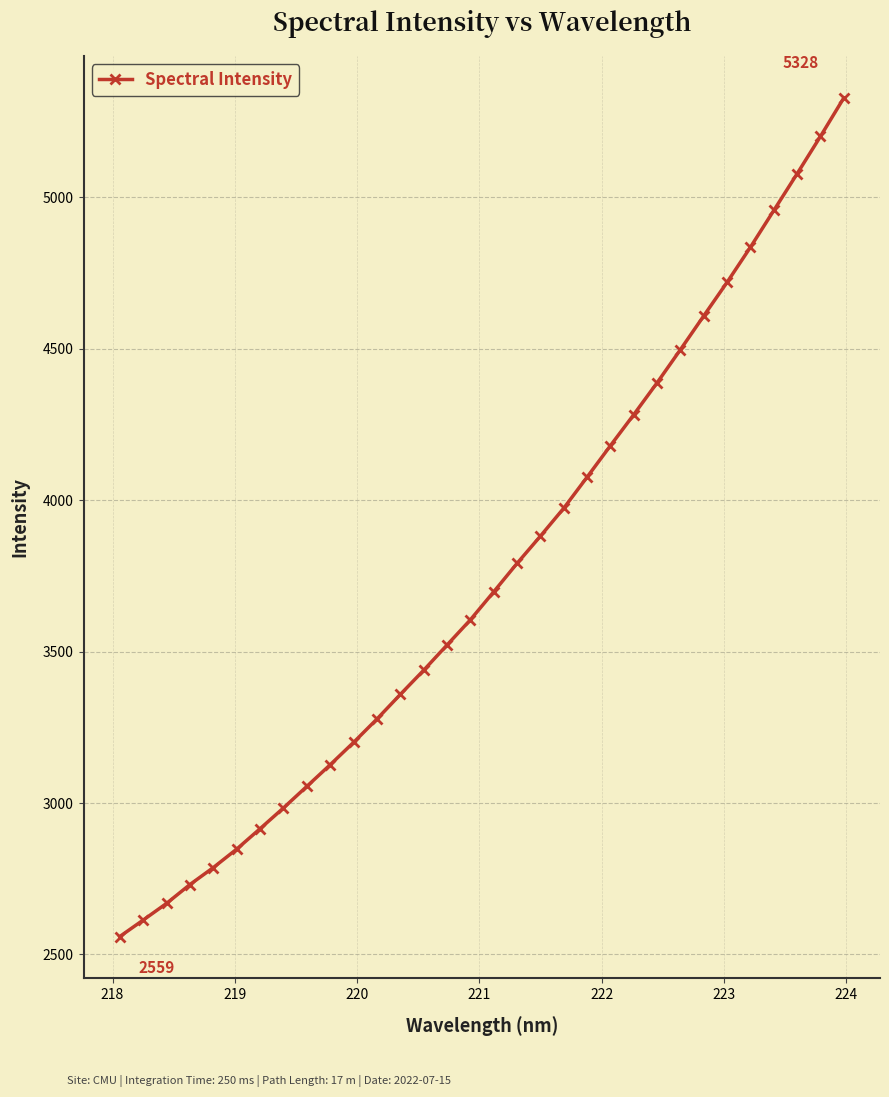

What is the smallest value displayed?

2559.2